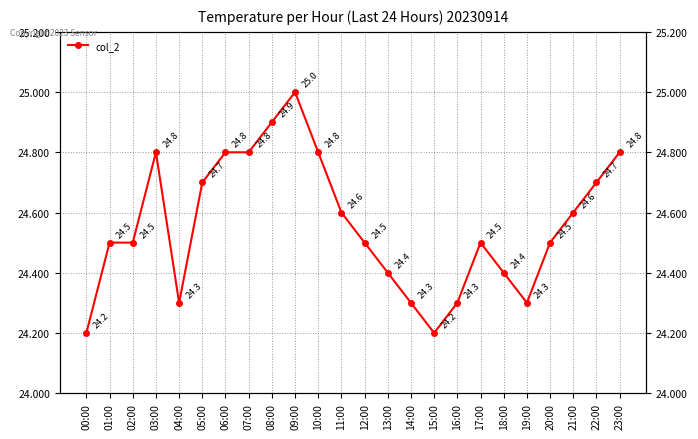

The value at 03:00 is 40.9. True or false?

False